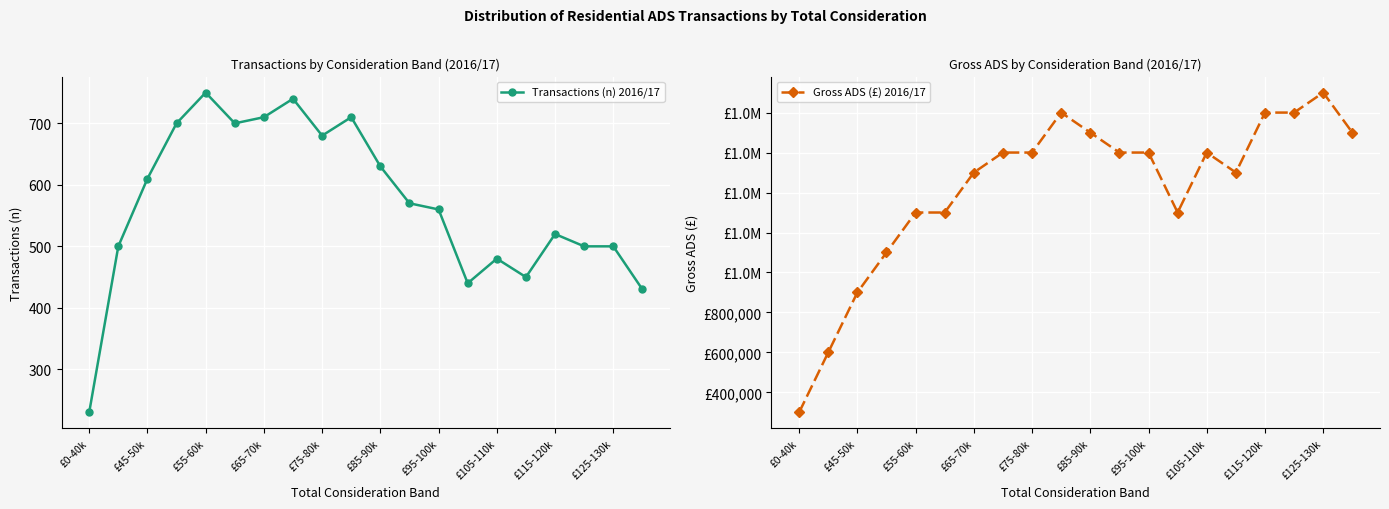

What is the average value of the Transactions (n) 2016/17 series?

570